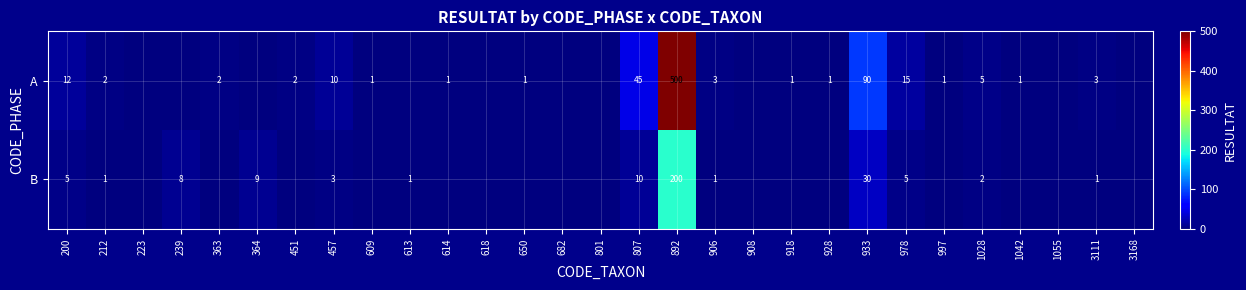

Count the number of data series in this chart.

2